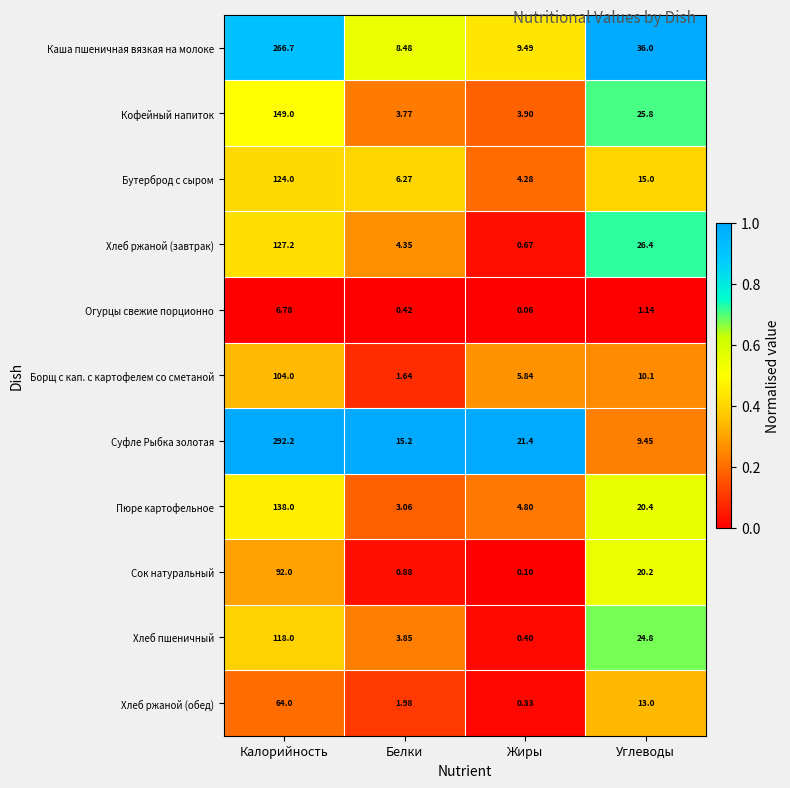

Which series changed the most between Белки and Жиры?

Суфле Рыбка золотая